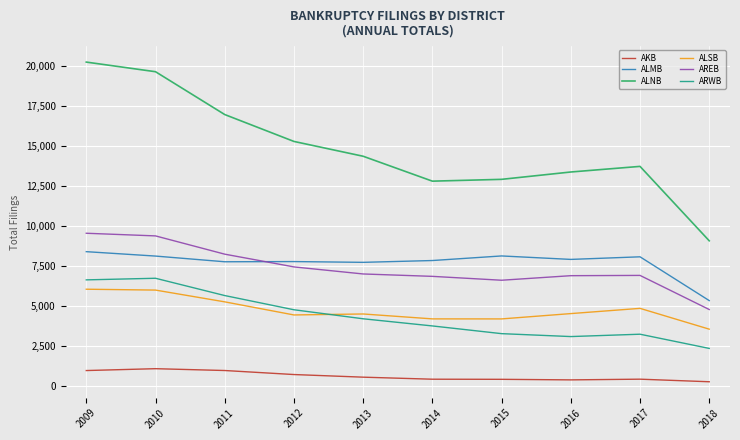

The ARWB series shows 3686 at 2018. True or false?

False